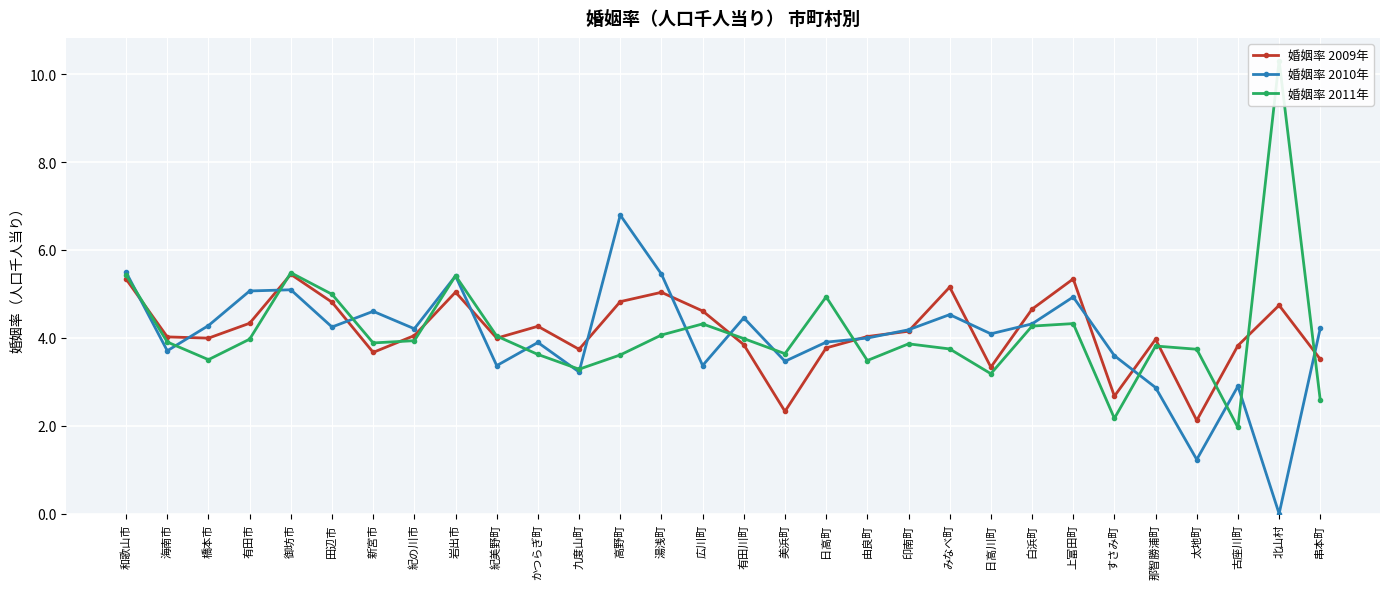

True or false: 婚姻率 2009年 and 婚姻率 2011年 cross at least once.

True